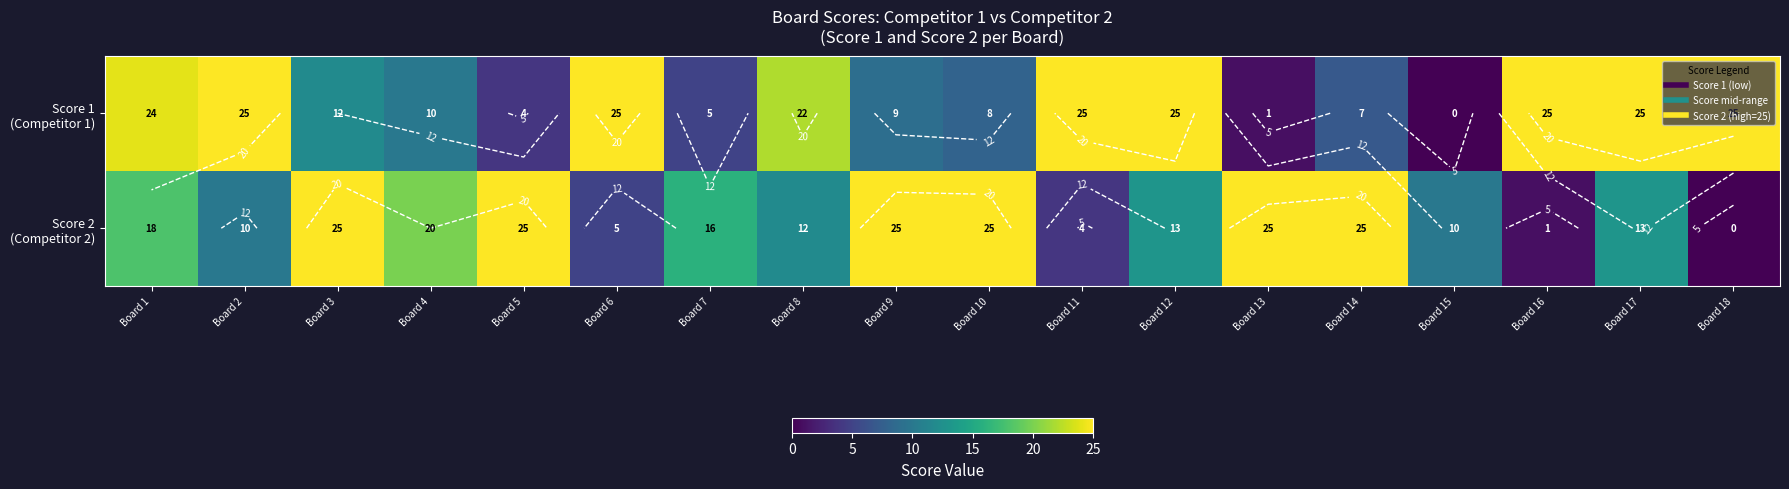

How many values in the Score 2 (Competitor 2) series are below 16?

9